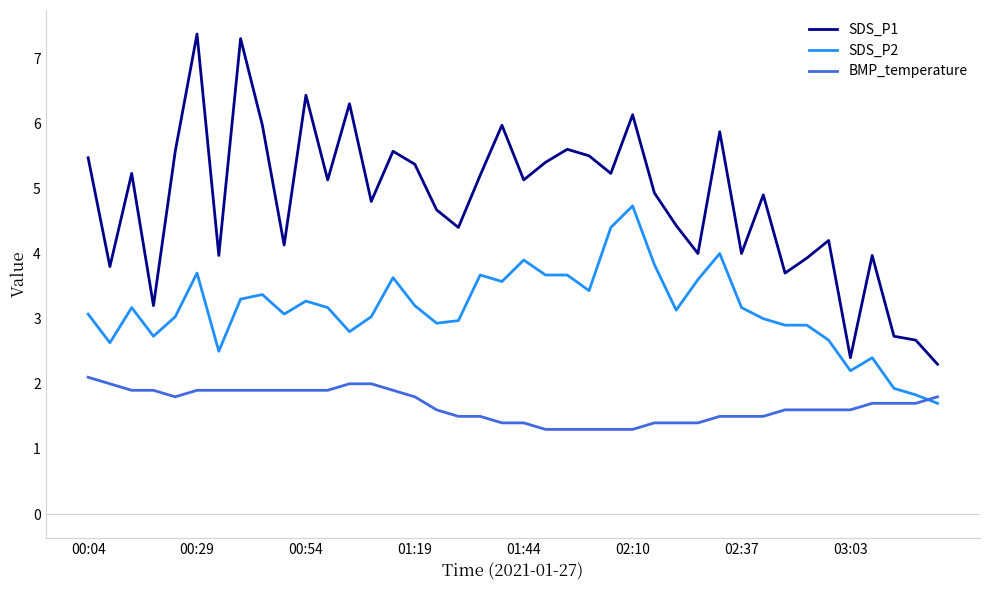

Which series has the largest range (max minus min)?

SDS_P1